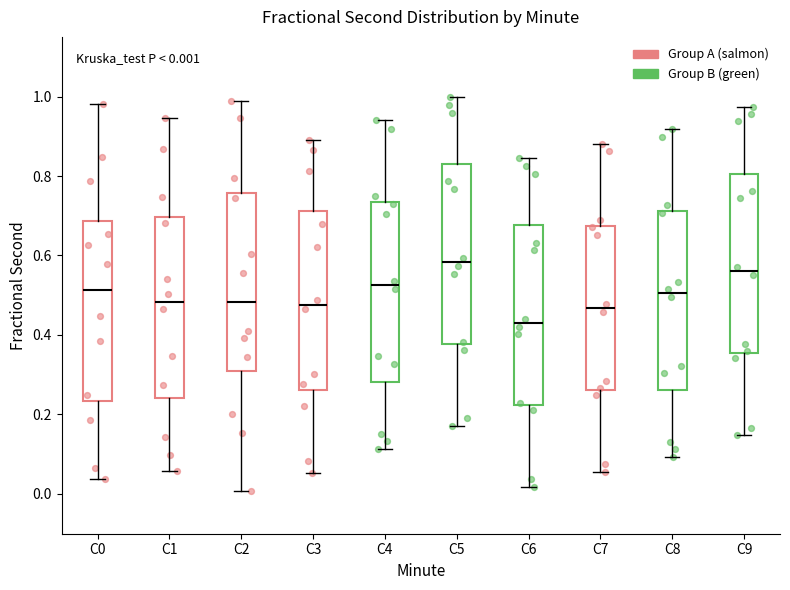

Which box's median line is the lowest?

C6